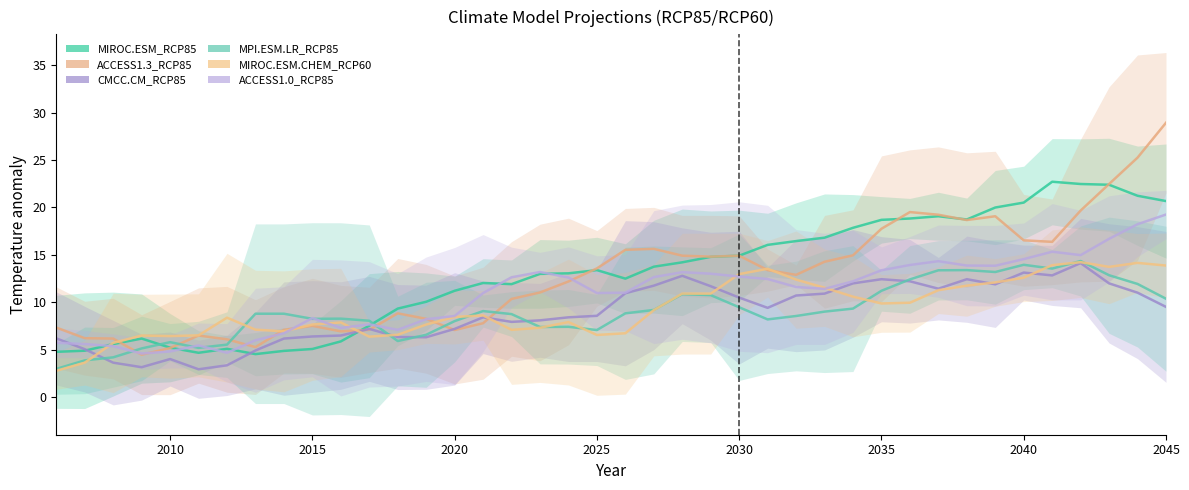

Rank the series at 2040 from highest to lowest value.

MIROC.ESM_RCP85, ACCESS1.3_RCP85, ACCESS1.0_RCP85, MPI.ESM.LR_RCP85, CMCC.CM_RCP85, MIROC.ESM.CHEM_RCP60